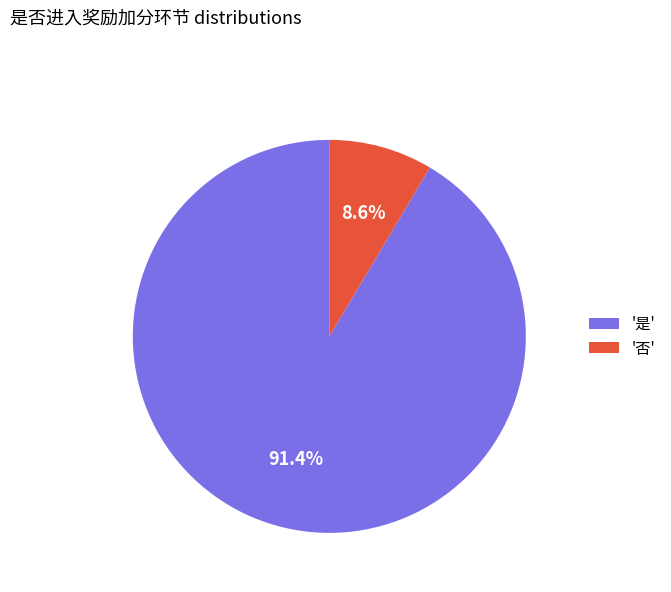

Between '是' and '否', which is larger?

'是'